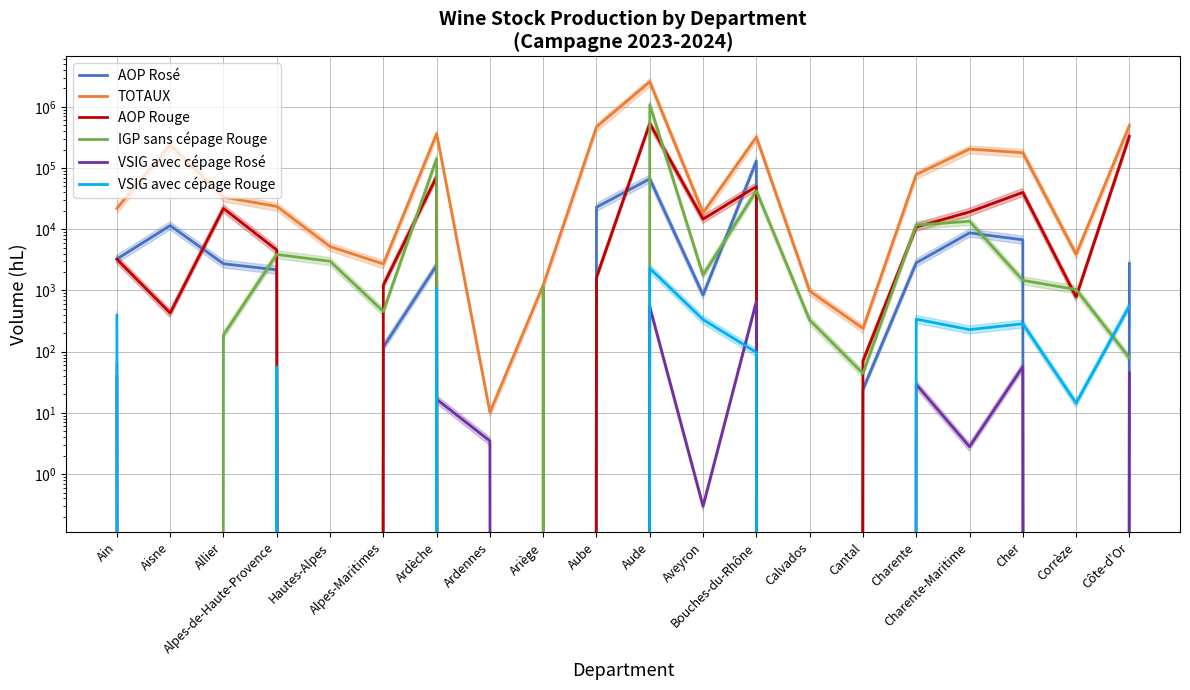

What position from the right is Aube?

11